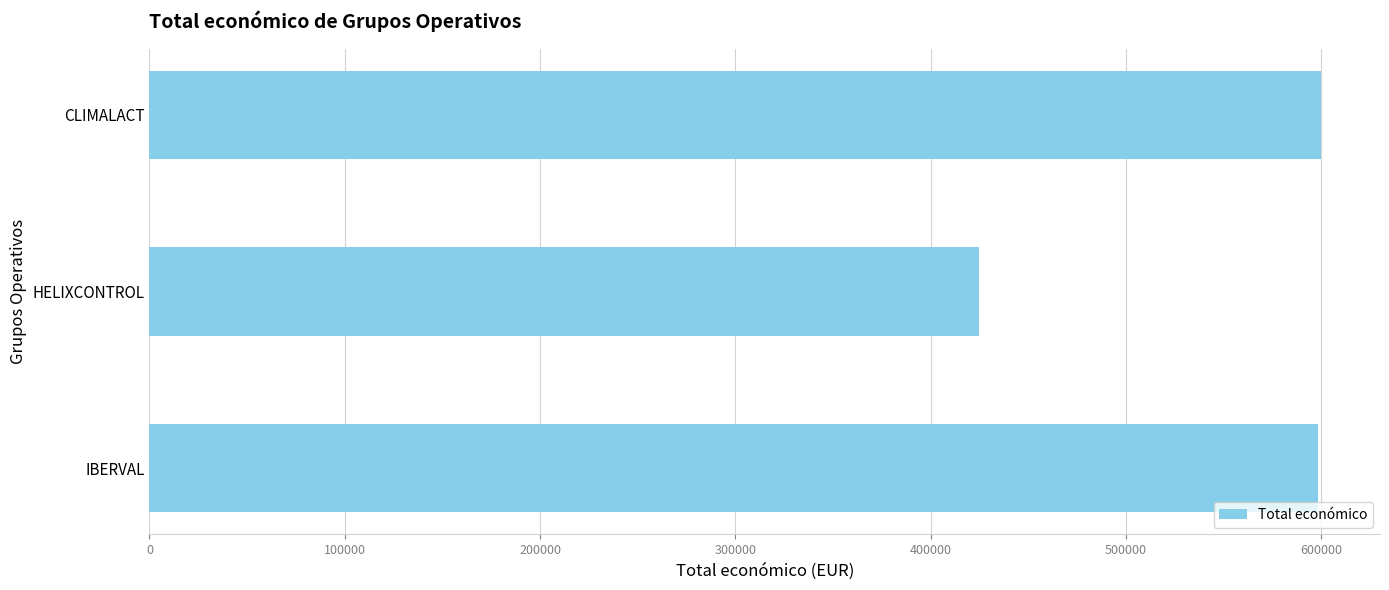

Is it true that the value at CLIMALACT is 600000?

True